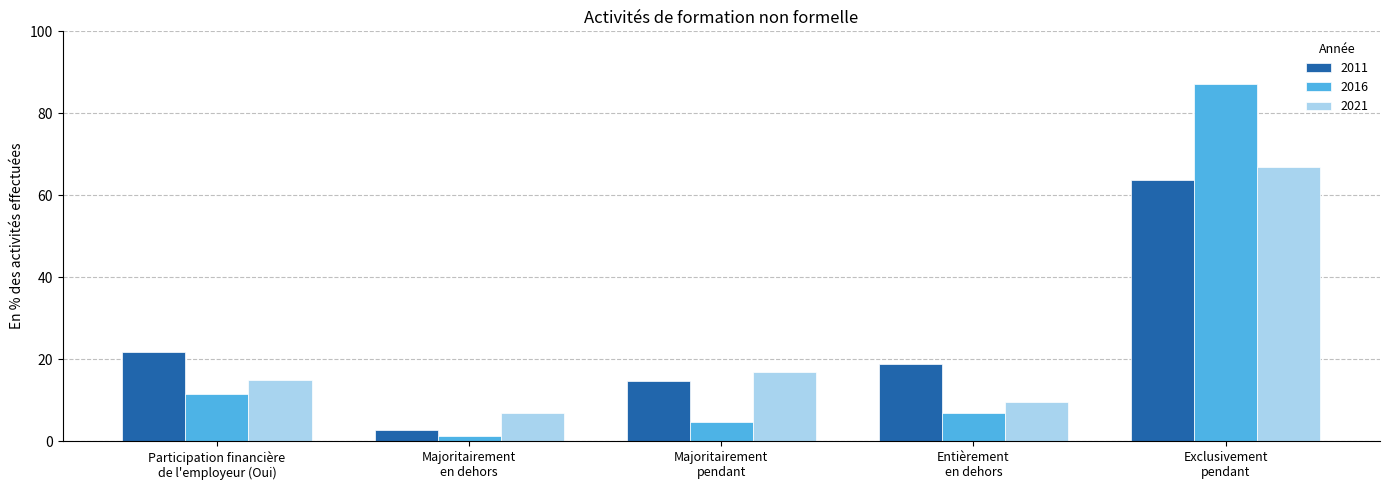

How many data points does each series have?

5